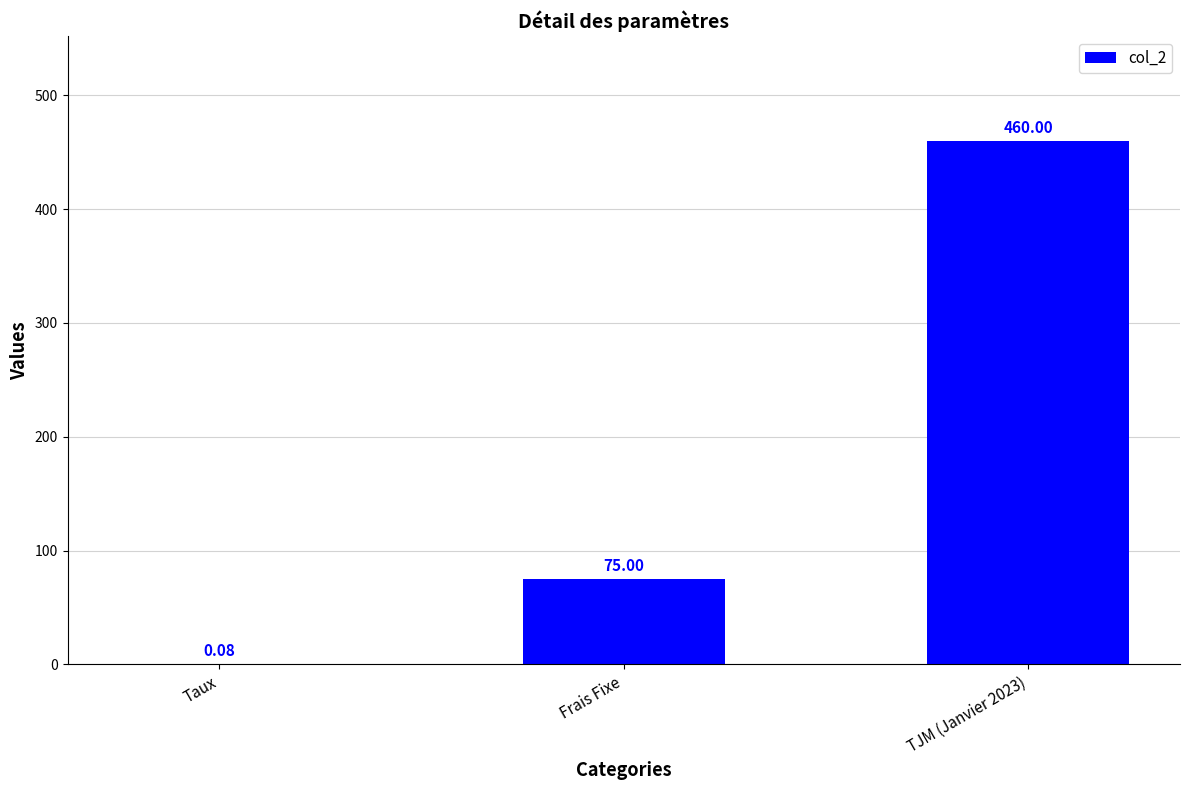

Which category has the highest value across all series?

TJM (Janvier 2023)